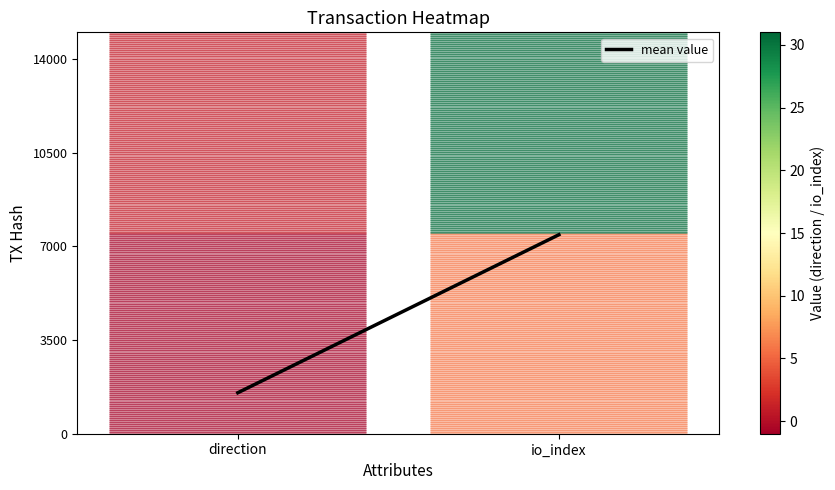

What is the minimum value shown in the chart?

1531.2